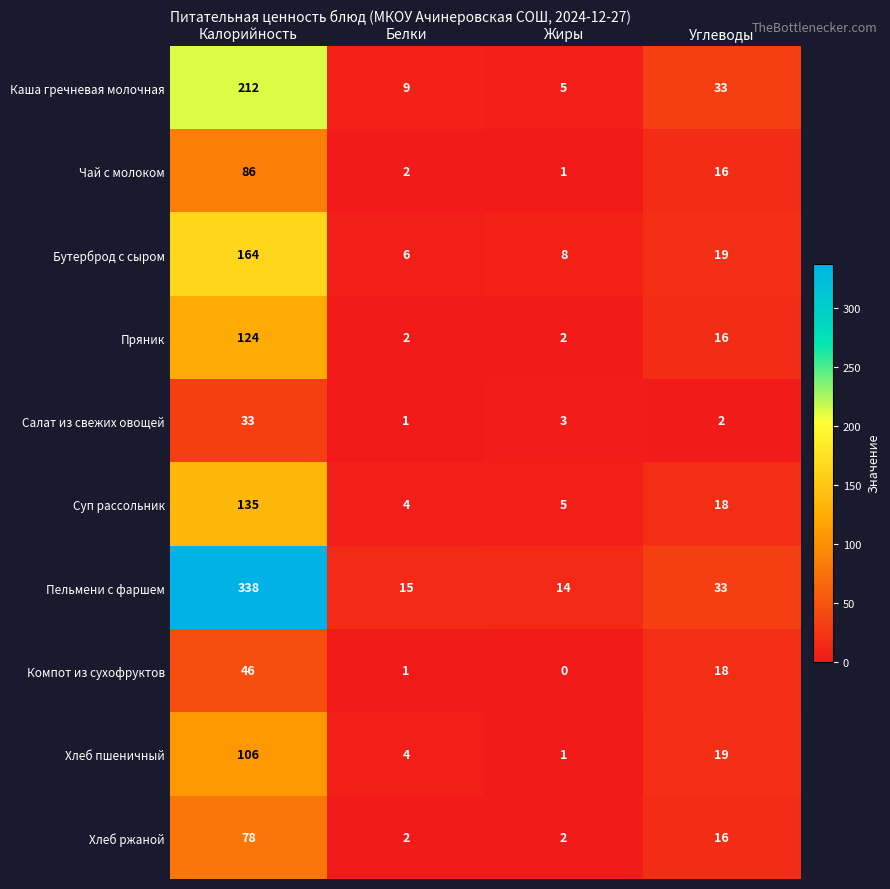

At which category does the chart reach its minimum across all series?

Жиры